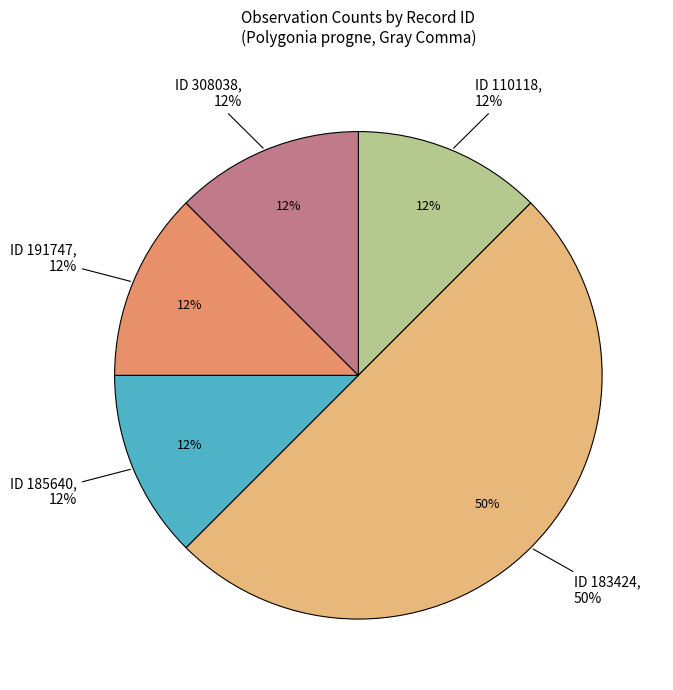

Approximately how many times larger is the value at 110118 compared to 308038?

1.0